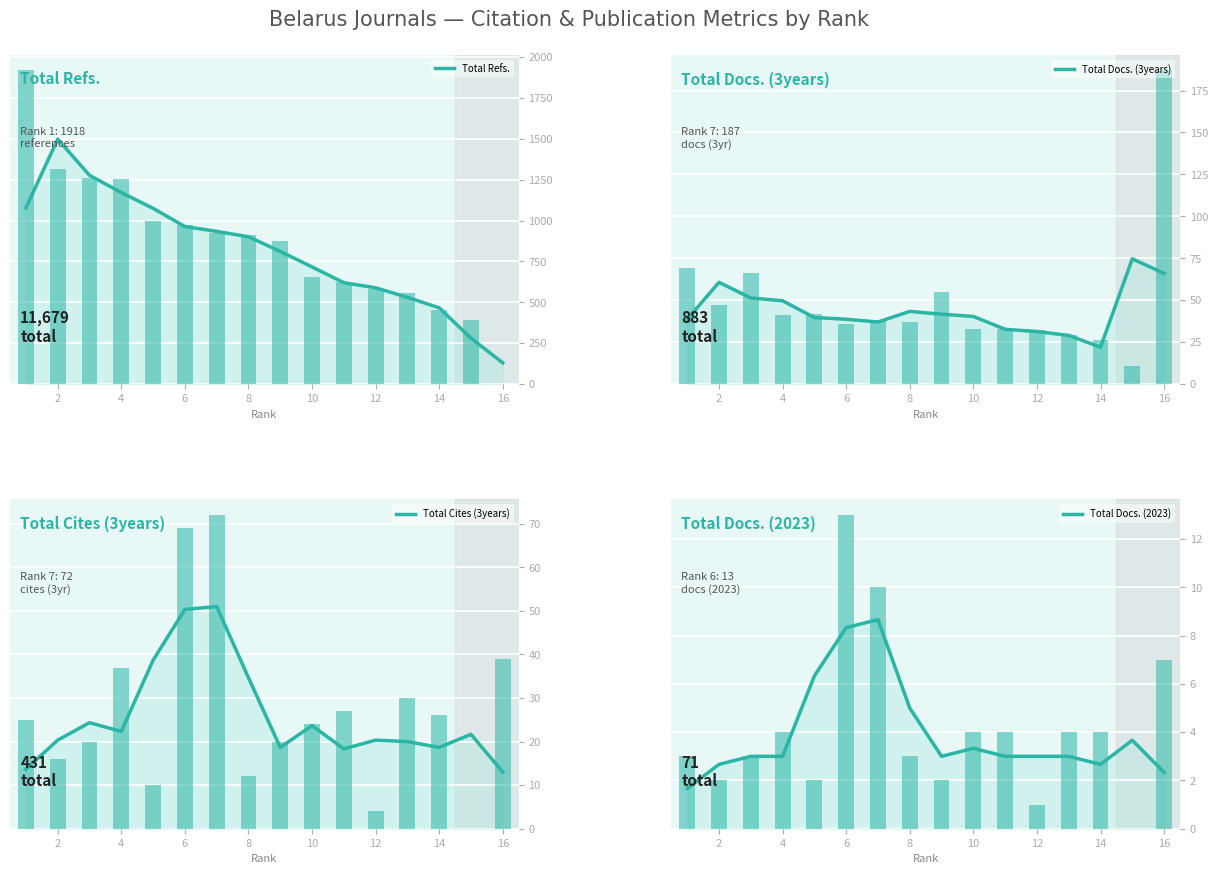

At how many categories does at least one series exceed 1579?

1